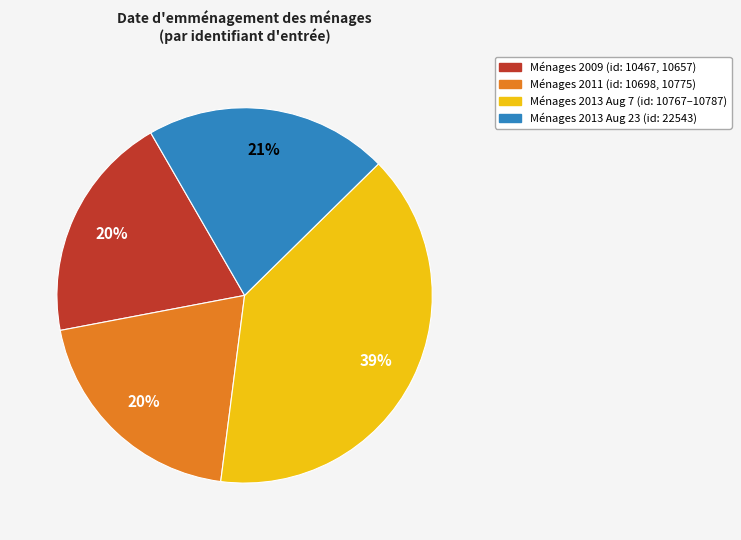

Is there any slice that represents more than half of the pie?

No